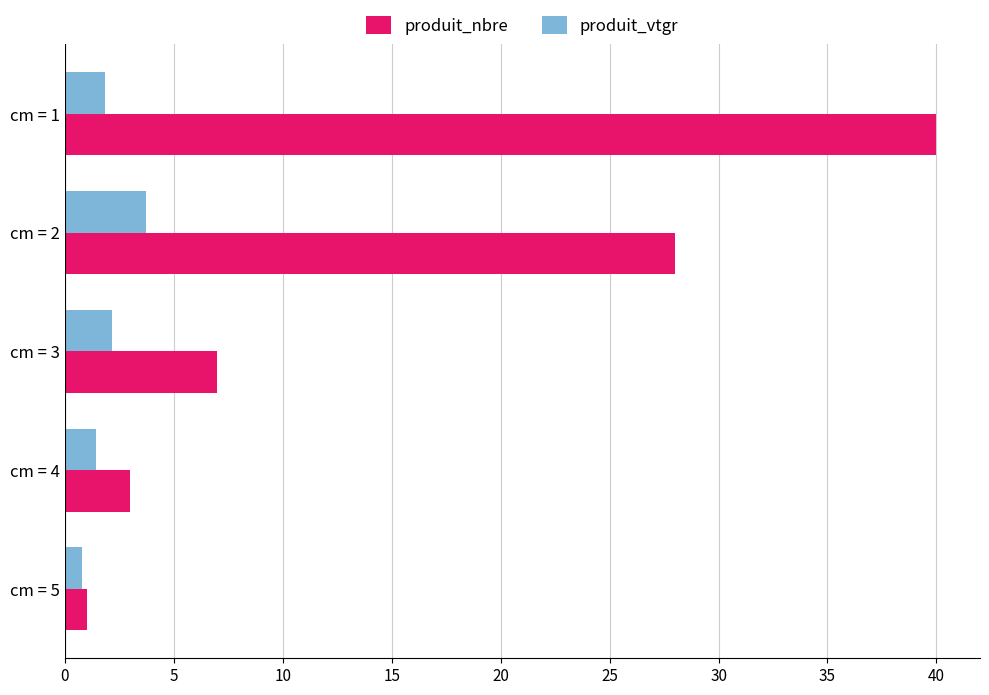

Which category has the highest value in the produit_vtgr series?

cm = 2